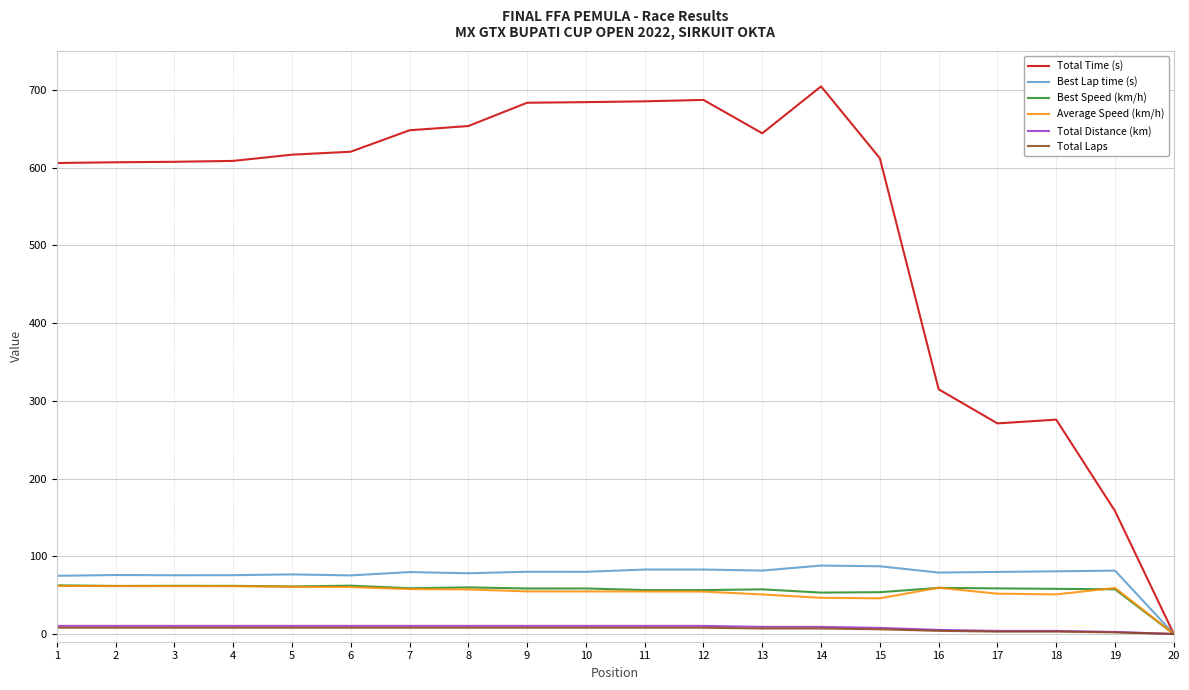

What is the sum of the Average Speed (km/h) values at 15 and 5?

106.6